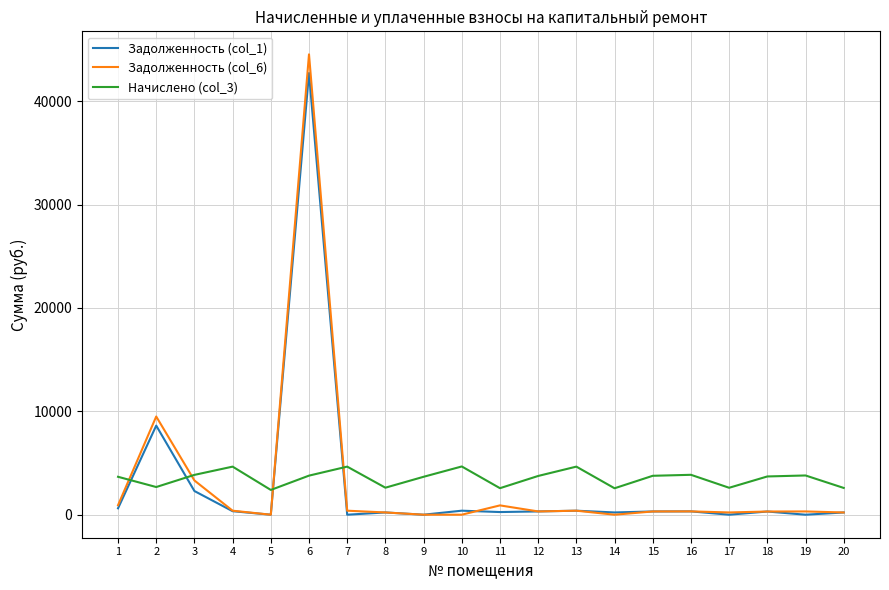

At how many categories does at least one series exceed 3406?

14